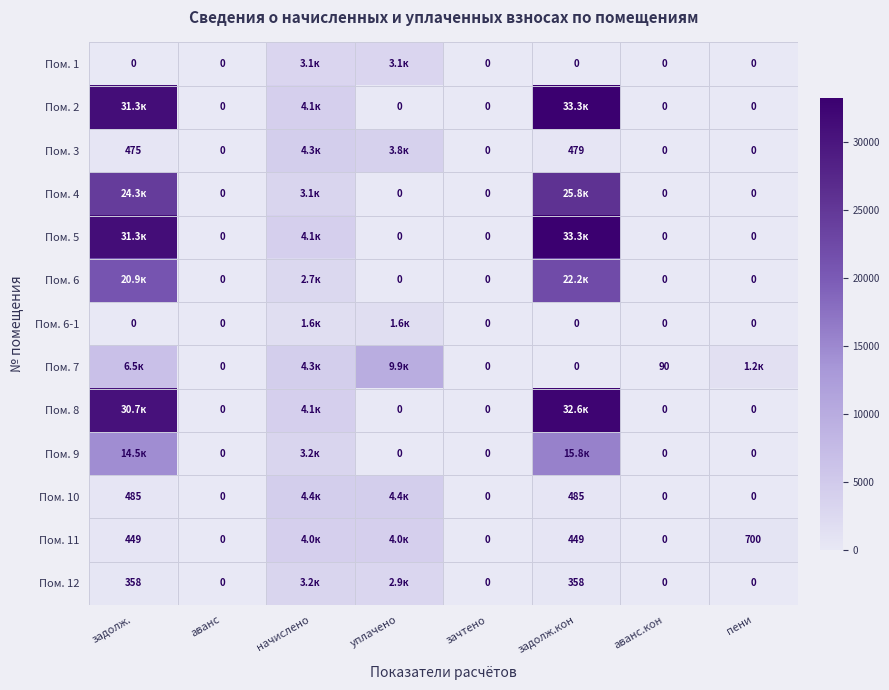

What is the difference between the second highest and minimum values in the Пом. 9 series?

14471.6